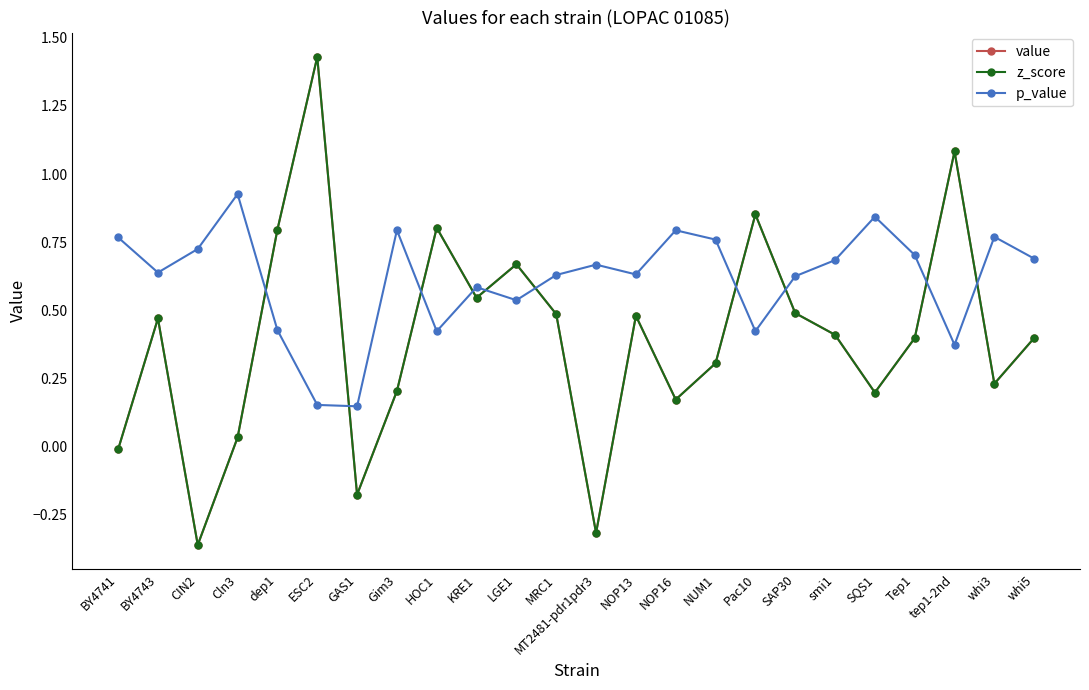

True or false: value has more than 2 interior local peaks.

True